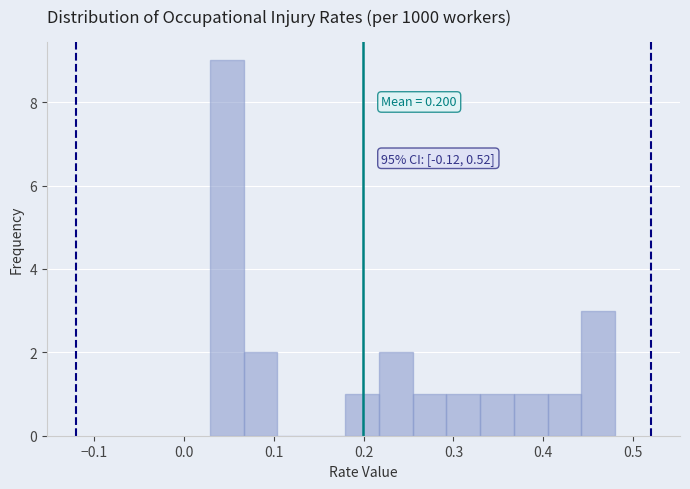

Read against the x-axis, roughly where is the centre of the tallest bar?

0.05